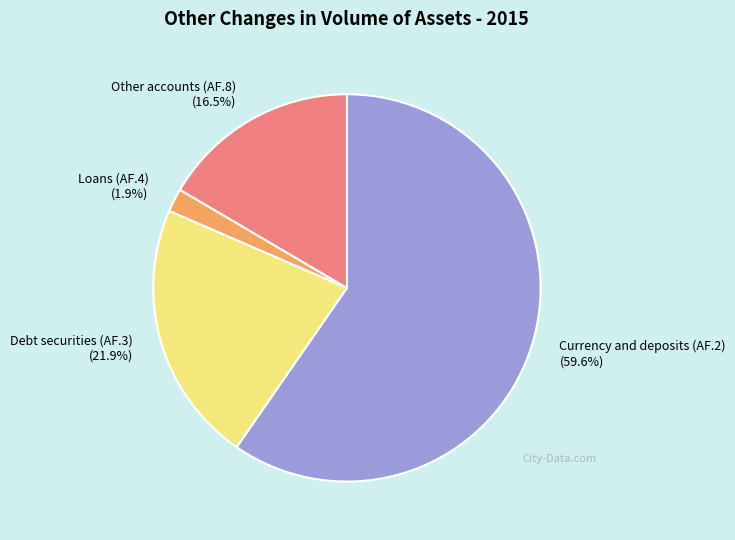

Which category has the smallest portion of the pie?

Loans (AF.4) (1.9%)